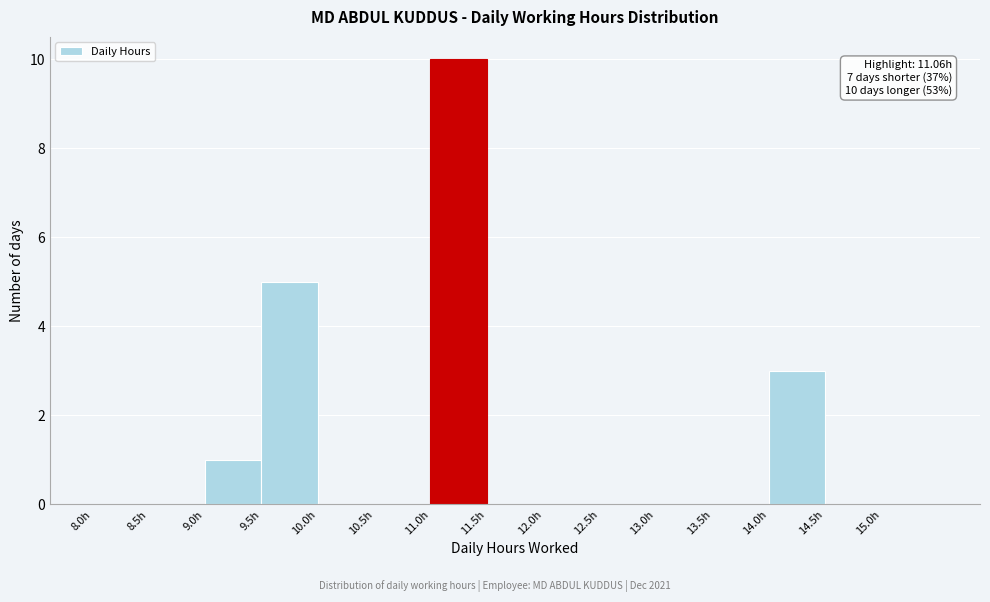

Which range on the x-axis has the tallest bar?

11.0 to 11.5